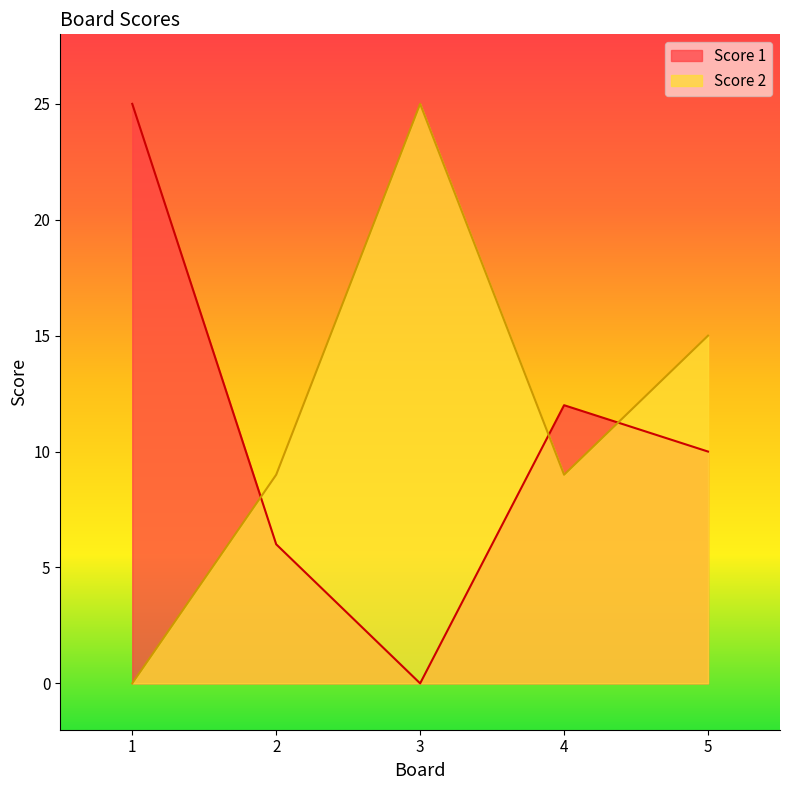

At how many categories does at least one series exceed 19?

2